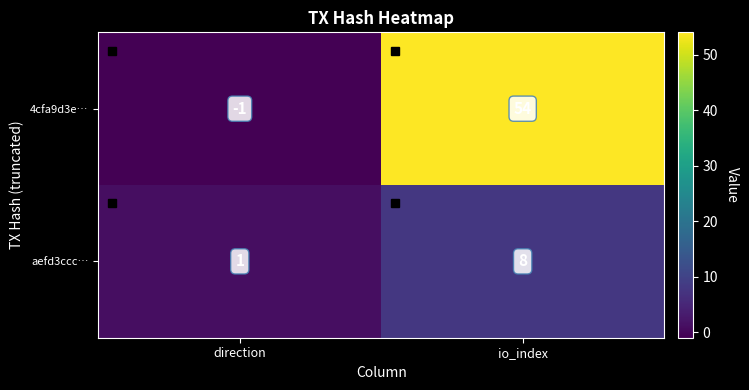

Which series has the largest range (max minus min)?

4cfa9d3e…